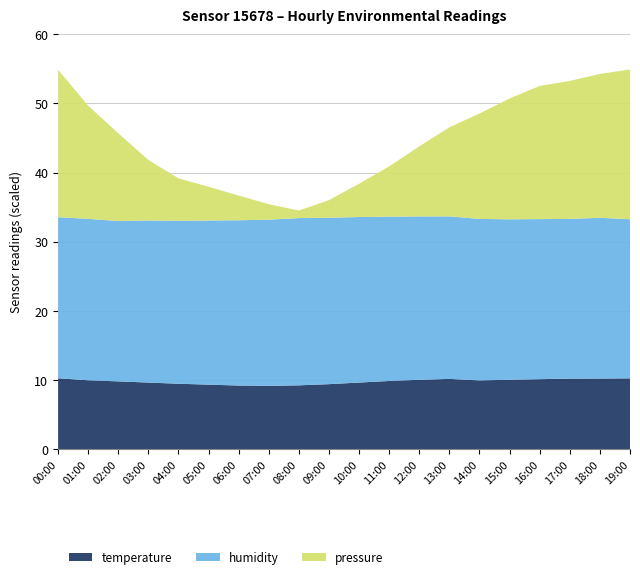

What is the maximum value for temperature?

10.3